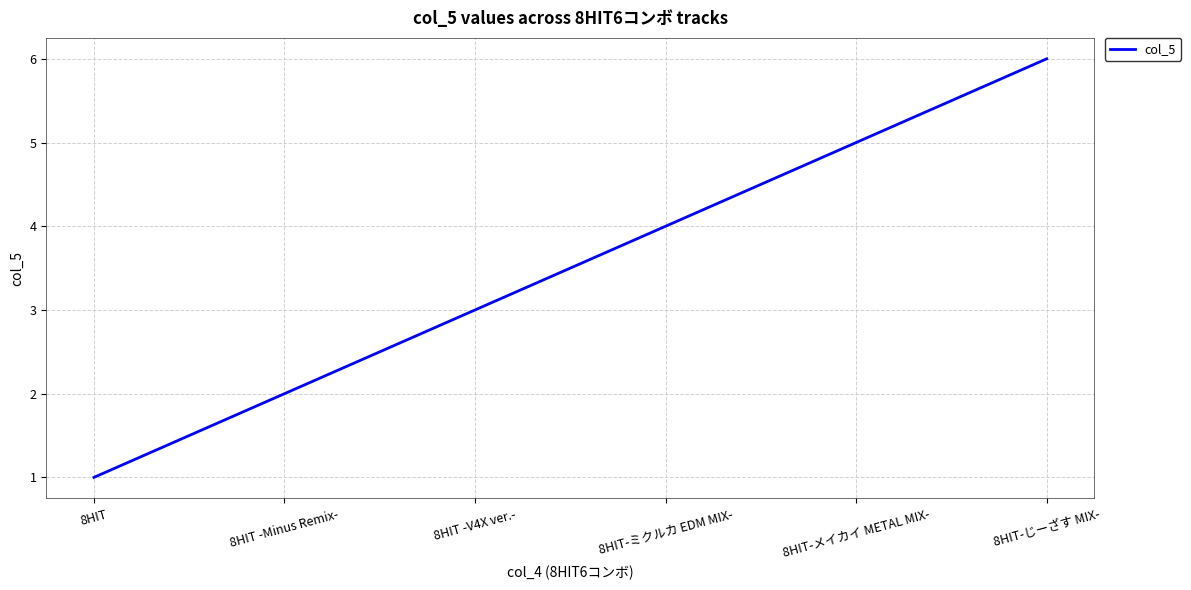

Which label corresponds to the largest value in the chart?

8HIT-じーざす MIX-